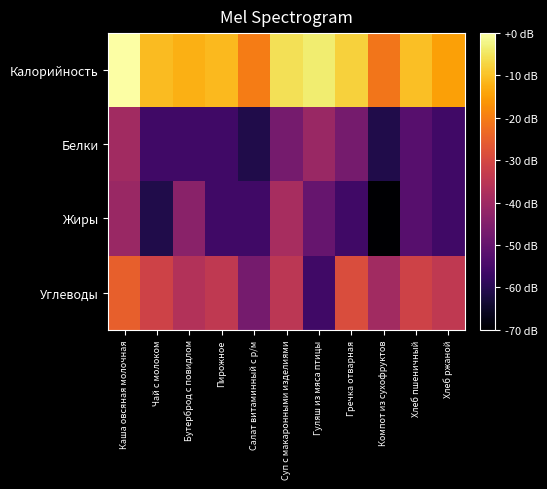

Which series has the largest range (max minus min)?

Жиры